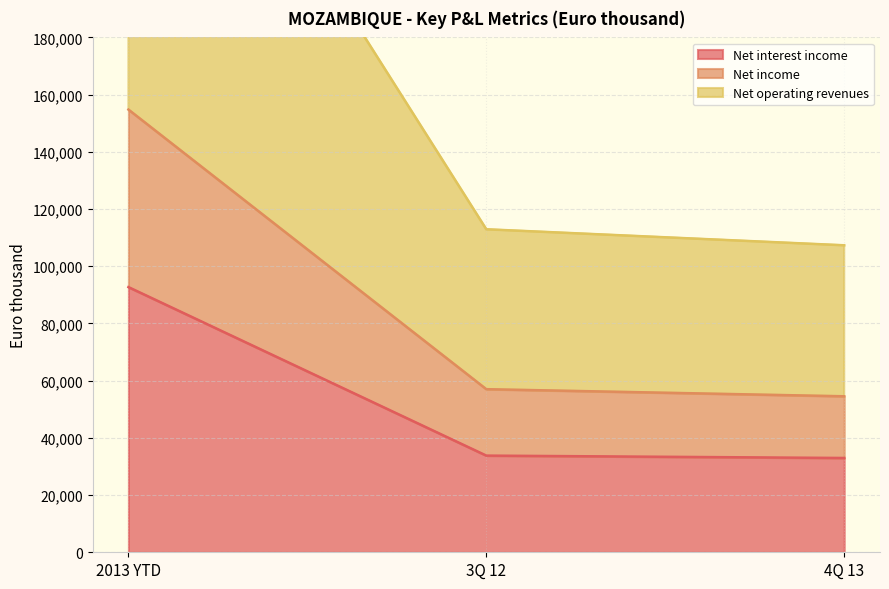

What is the difference between the highest and lowest values at 4Q 13?

74355